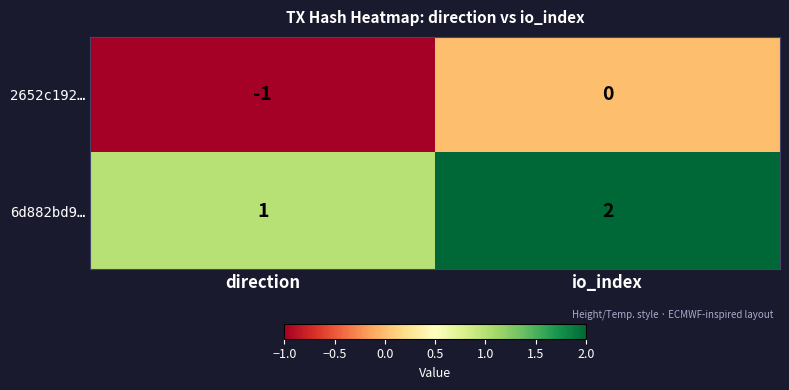

Reading left to right, extract all data points from this chart.

2652c192…: -1	0
6d882bd9…: 1	2